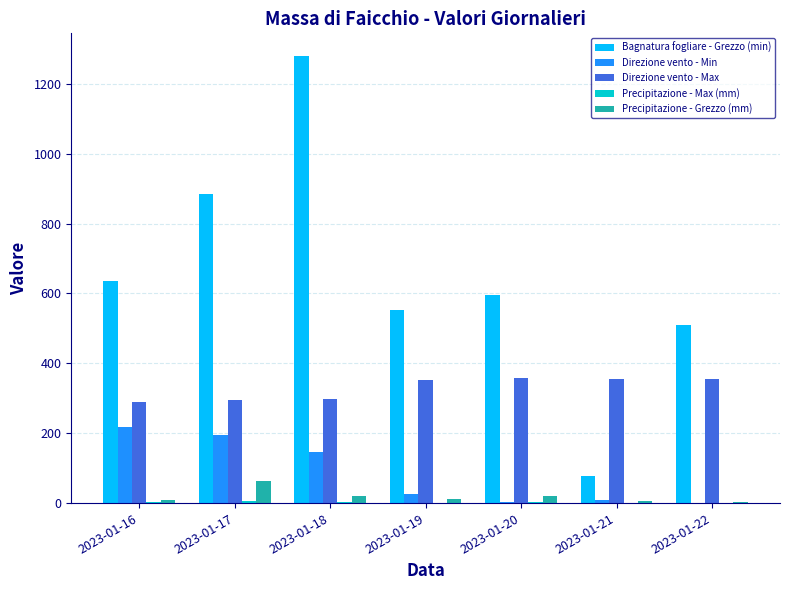

At which category is the sum across all series the highest?

2023-01-18